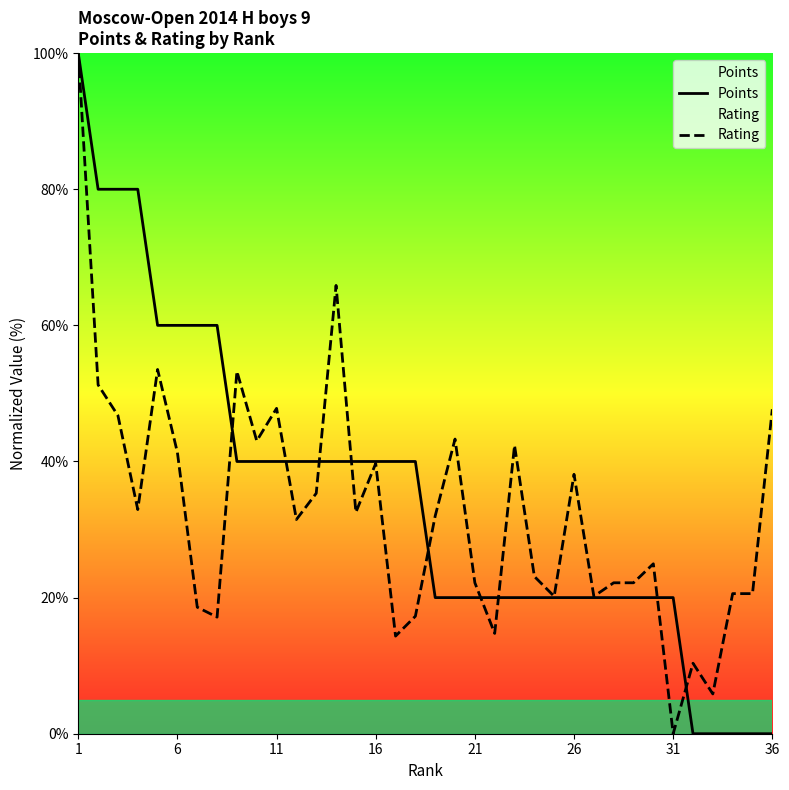

How many data points in Points are less than 40?

18